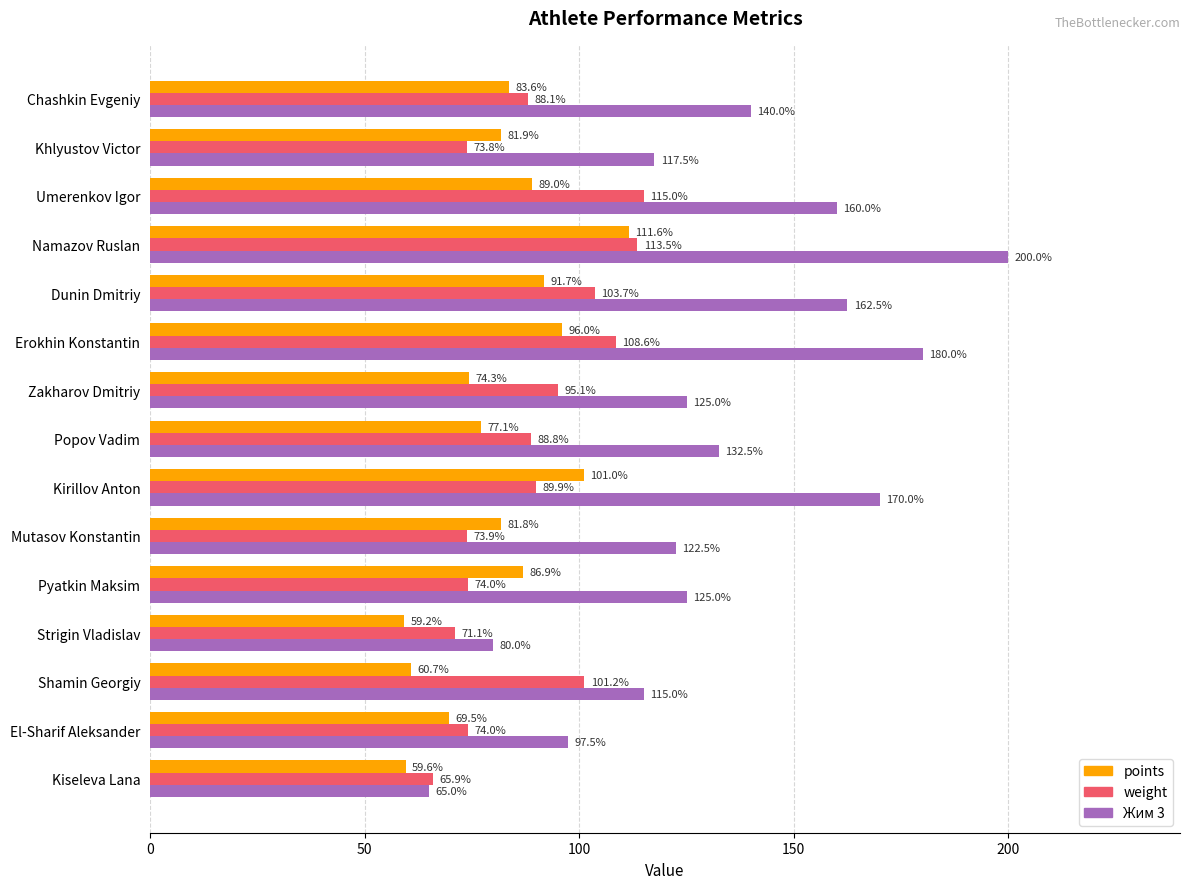

What is the maximum value for weight?

115.0